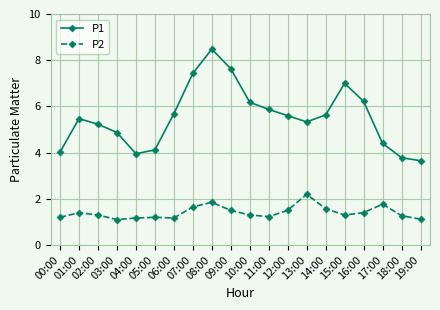

Is it true that P1 equals 5.6 at 14:00?

True